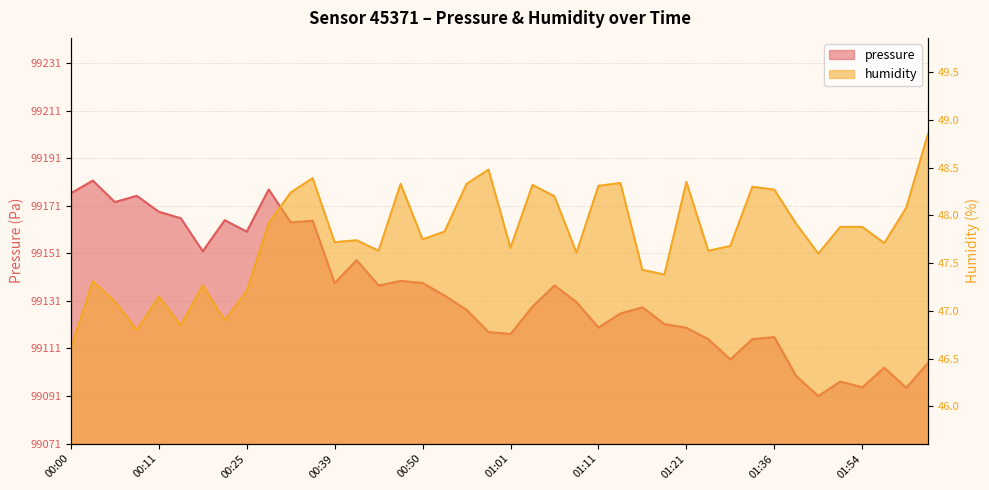

What is the label of the 22nd point from the right?

00:56